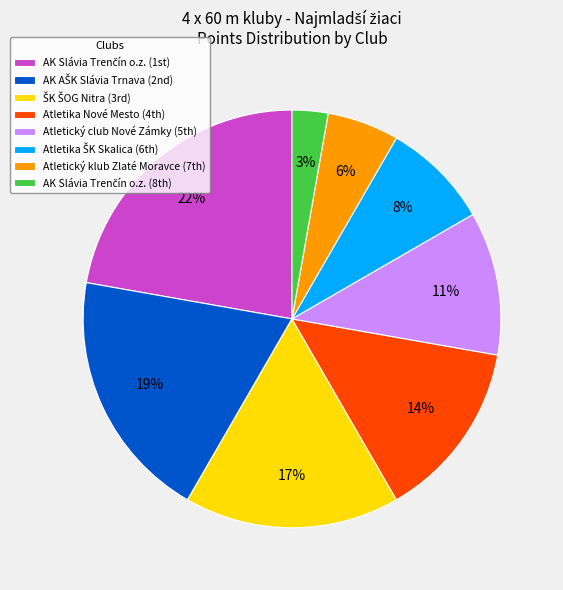

Is there a majority slice in this chart?

No